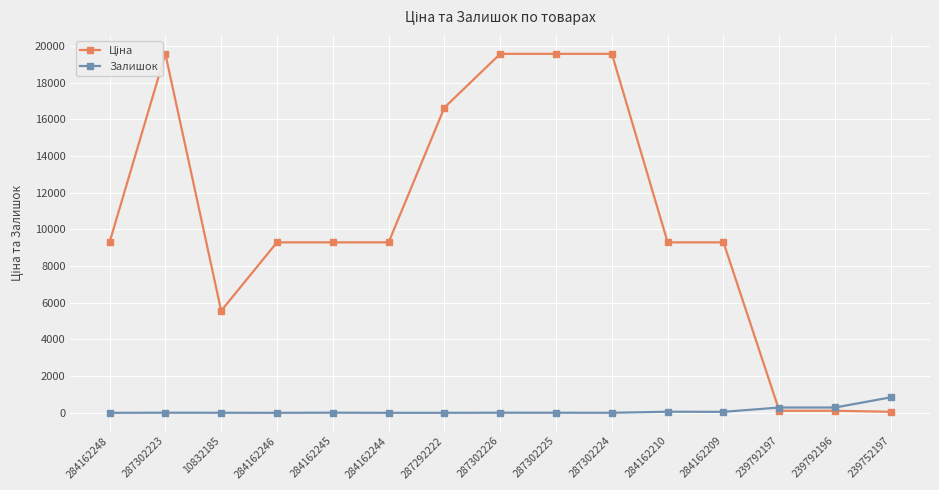

What is the spread (max minus min) of values at 287292222?

16636.8